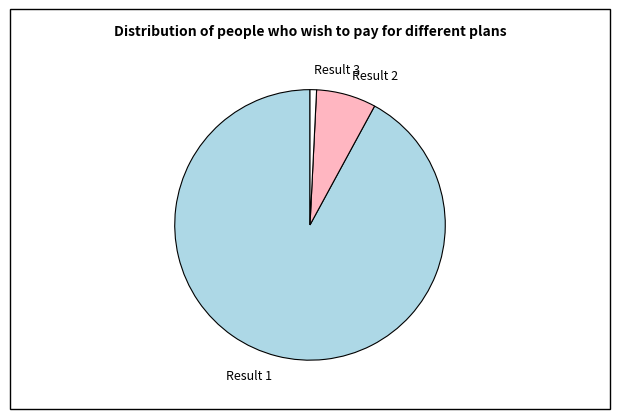

Do Result 3 and Result 1 together represent more than half of the pie?

Yes